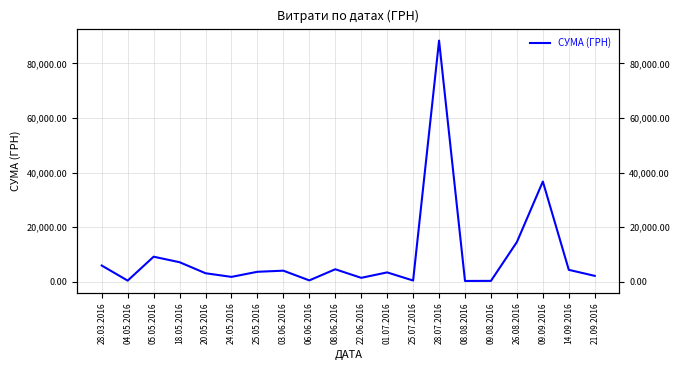

Reading left to right, transcribe all the data shown in this chart.

5917.0	388.0	9153.0	7132.0	3092.0	1753.9	3625.6	4027.0	468.0	4552.0	1405.0	3400.0	418.0	88371.5	261.0	288.8	14541.4	36710.9	4339.0	2125.0